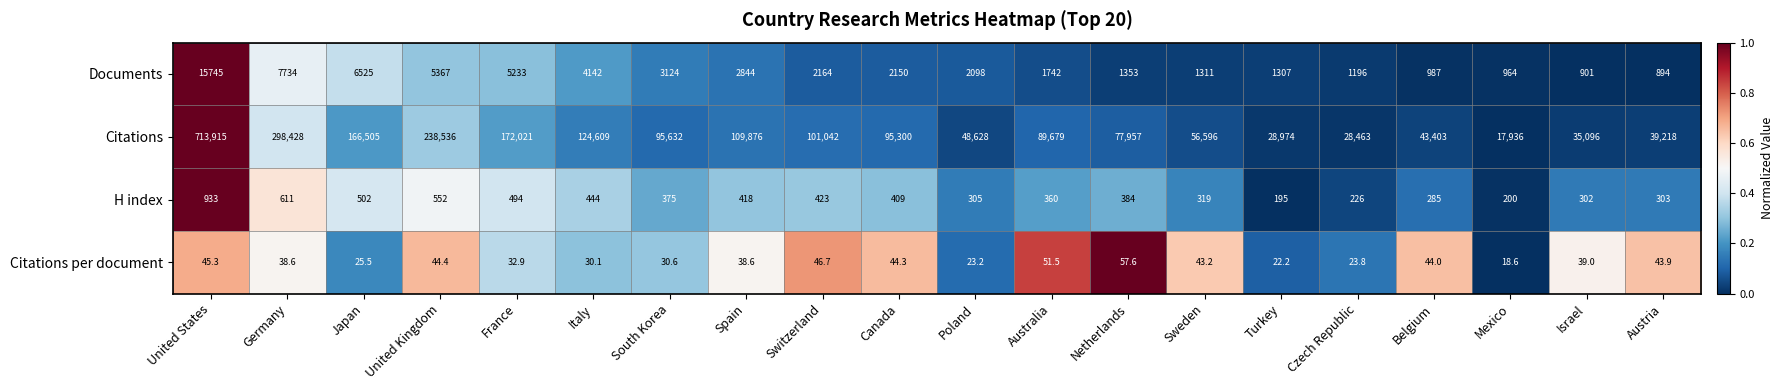

What is the total value across all series at Sweden?

58269.2